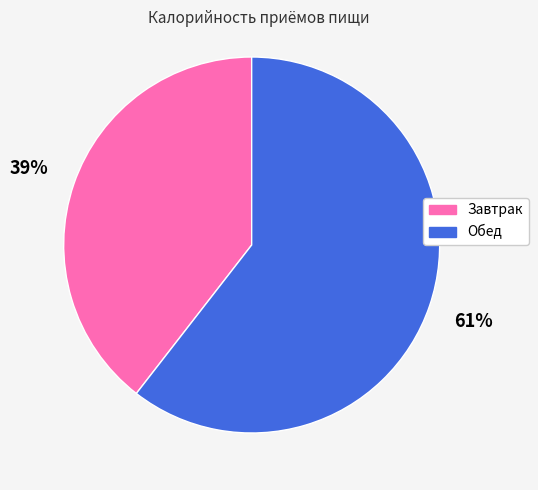

Count the number of slices in the pie.

2